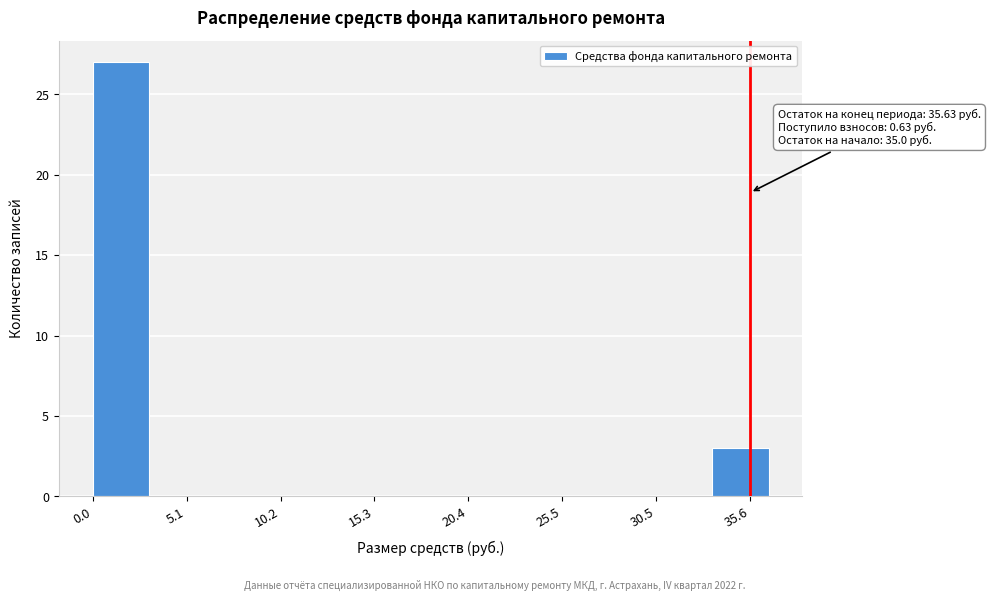

Read against the x-axis, roughly where is the centre of the tallest bar?

2